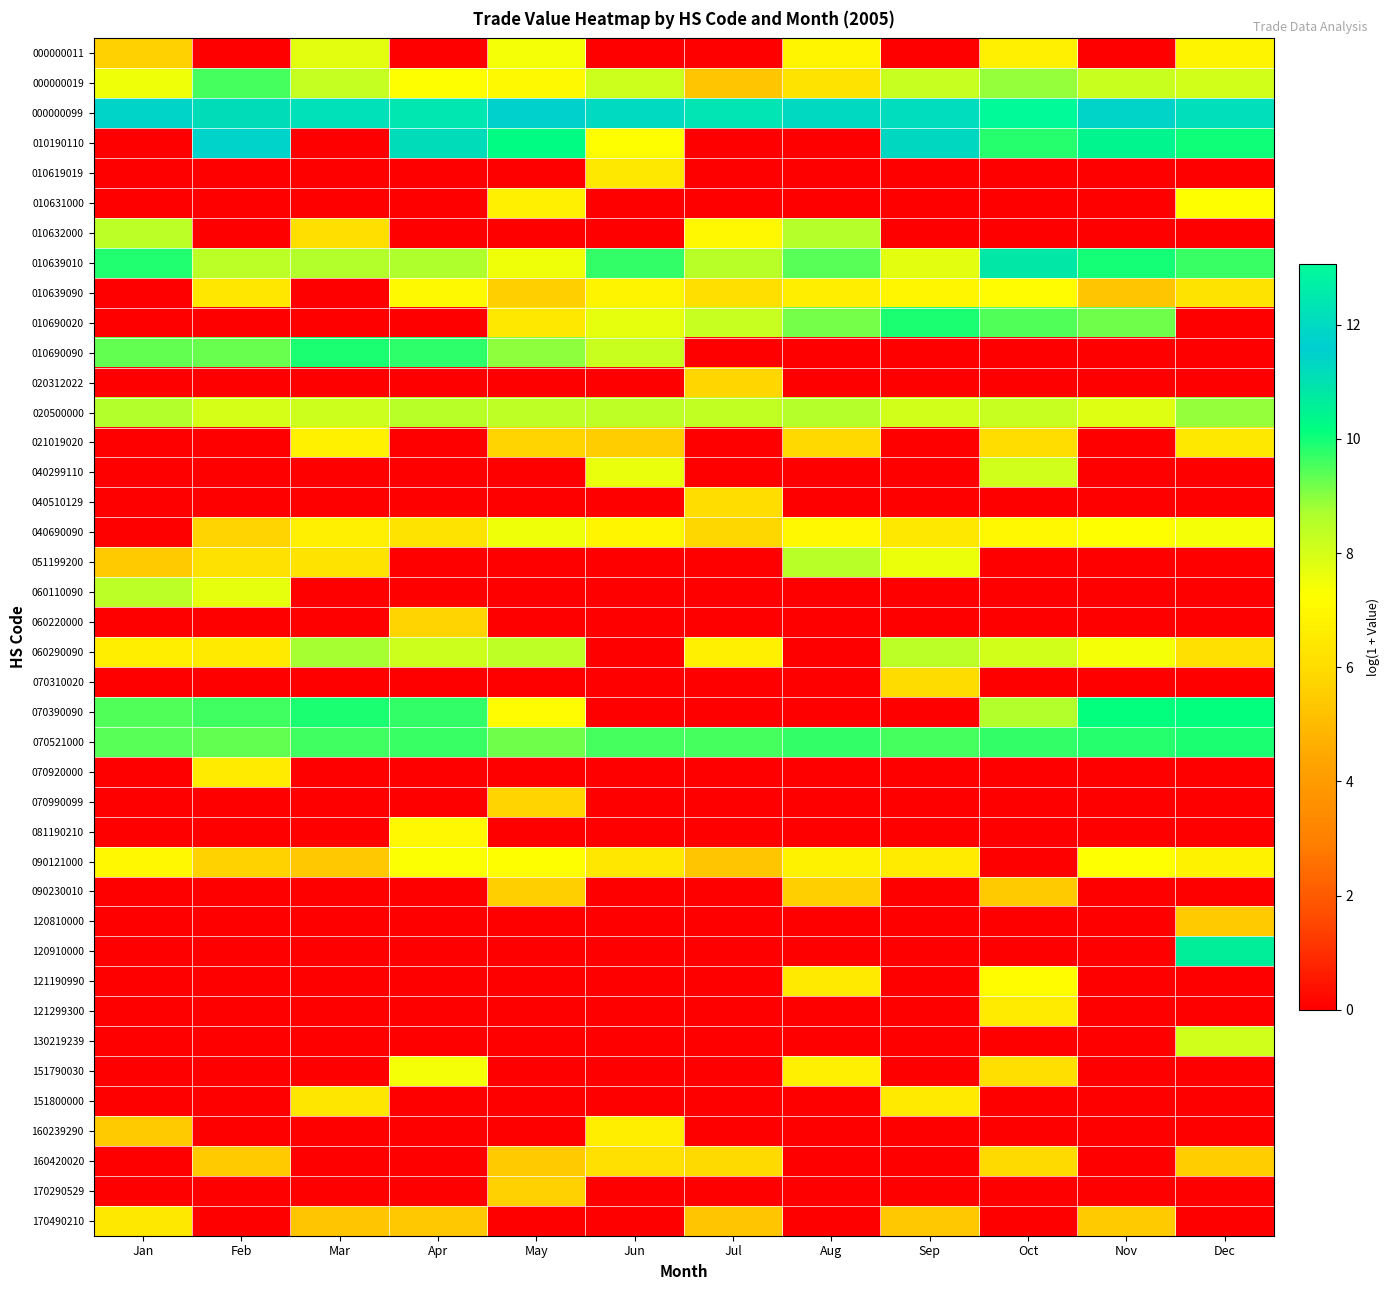

Rank the series at Sep from lowest to highest value.

000000011, 010619019, 010631000, 010632000, 010690090, 020312022, 021019020, 040299110, 040510129, 060110090, 060220000, 070390090, 070920000, 070990099, 081190210, 090230010, 120810000, 120910000, 121190990, 121299300, 130219239, 151790030, 160239290, 160420020, 170290529, 170490210, 070310020, 040690090, 151800000, 090121000, 010639090, 051199200, 010639010, 020500000, 000000019, 060290090, 070521000, 010690020, 010190110, 000000099